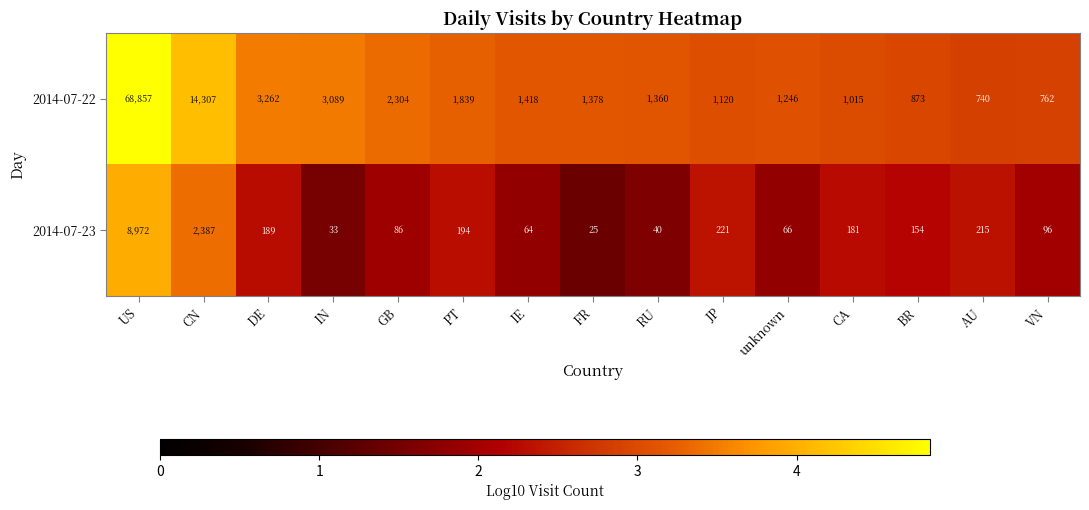

At which category is the sum across all series the highest?

US